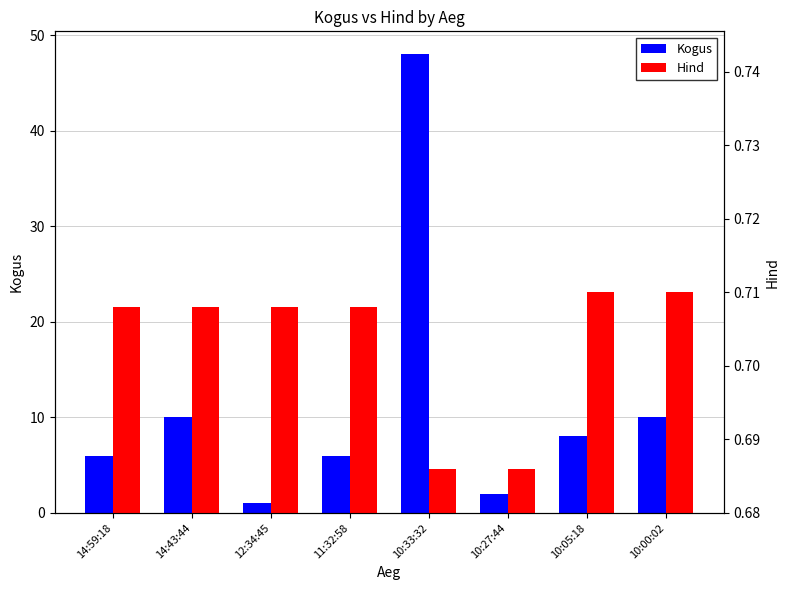

At which category is the sum across all series the highest?

10:33:32